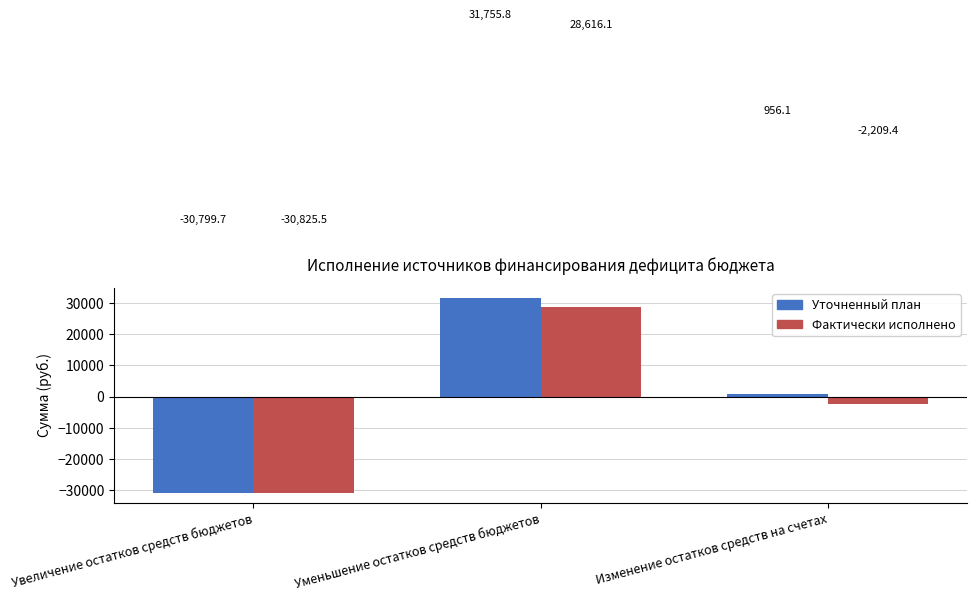

Read the Фактически исполнено value at Изменение остатков средств на счетах.

-2209.4